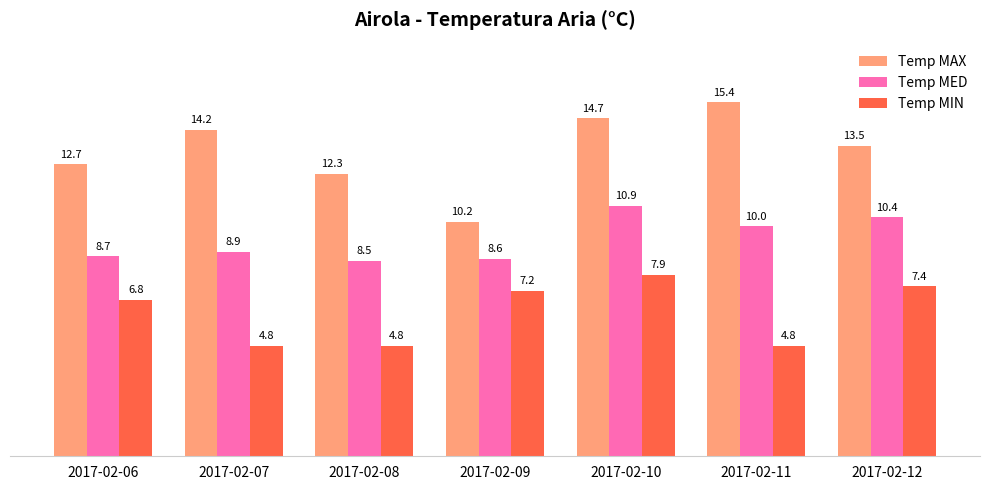

Reading left to right, what are all the values shown in this chart?

Temp MAX: 12.7	14.2	12.3	10.2	14.7	15.4	13.5
Temp MED: 8.7	8.9	8.5	8.6	10.9	10.0	10.4
Temp MIN: 6.8	4.8	4.8	7.2	7.9	4.8	7.4